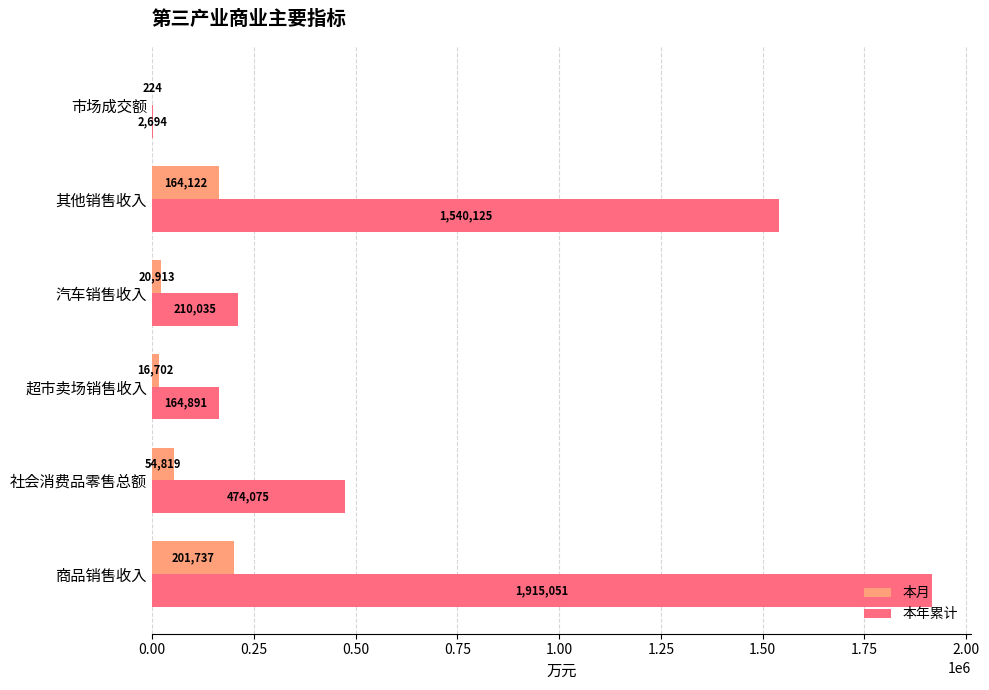

Which series changed the most between 商品销售收入 and 其他销售收入?

本年累计